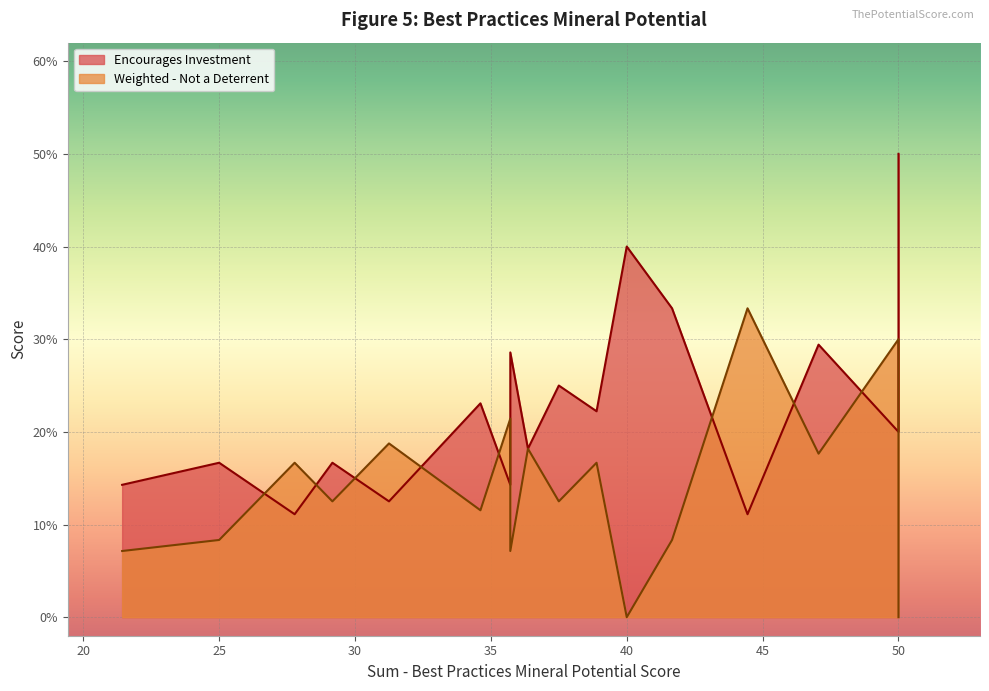

What is the difference between the highest and lowest values at 35.71428571428571?

0.1